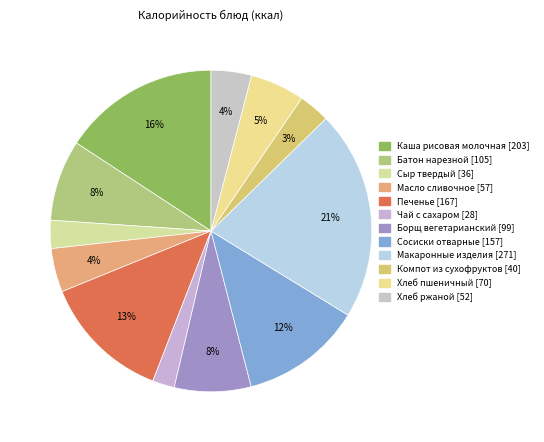

How much of the chart is everything except Сосиски отварные?

87.8%